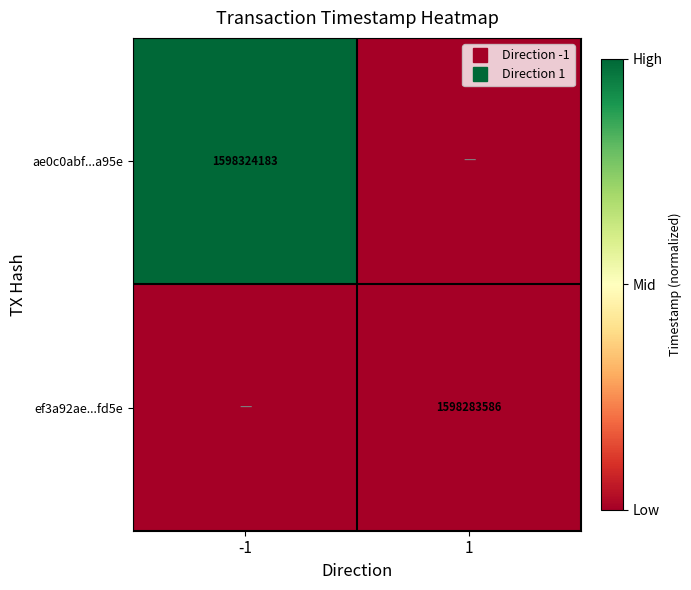

What is the difference between the ae0c0abf...a95e values at 1 and -1?

1.0